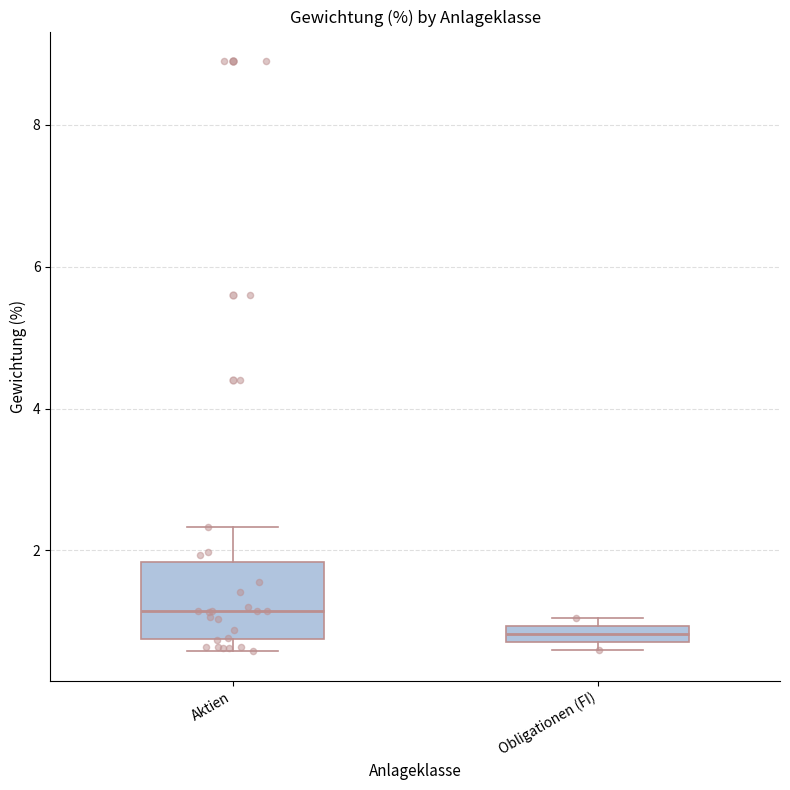

Comparing the boxes themselves (not the whiskers), which one is the tallest?

Aktien